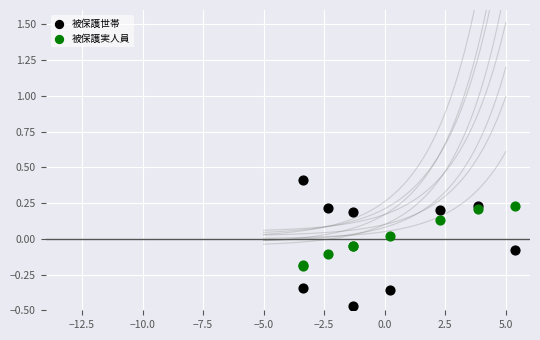

What is the X range (max minus min) for the scatter plot?

8.8